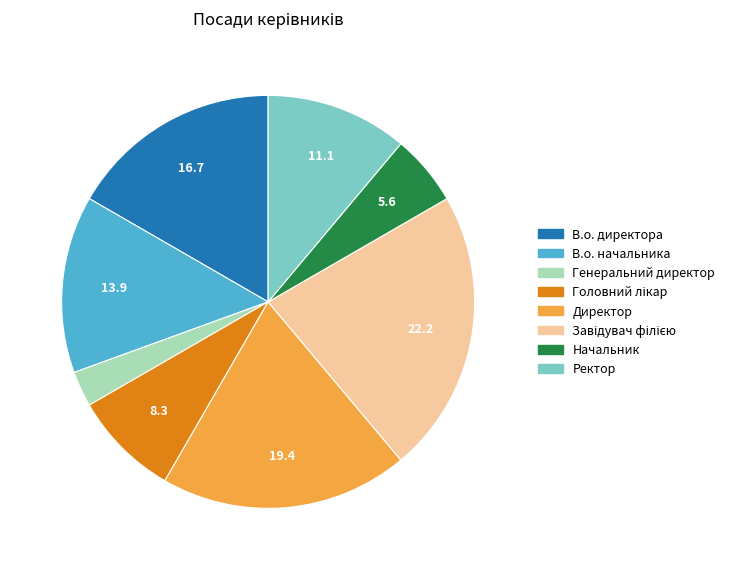

Does any single category account for the majority?

No